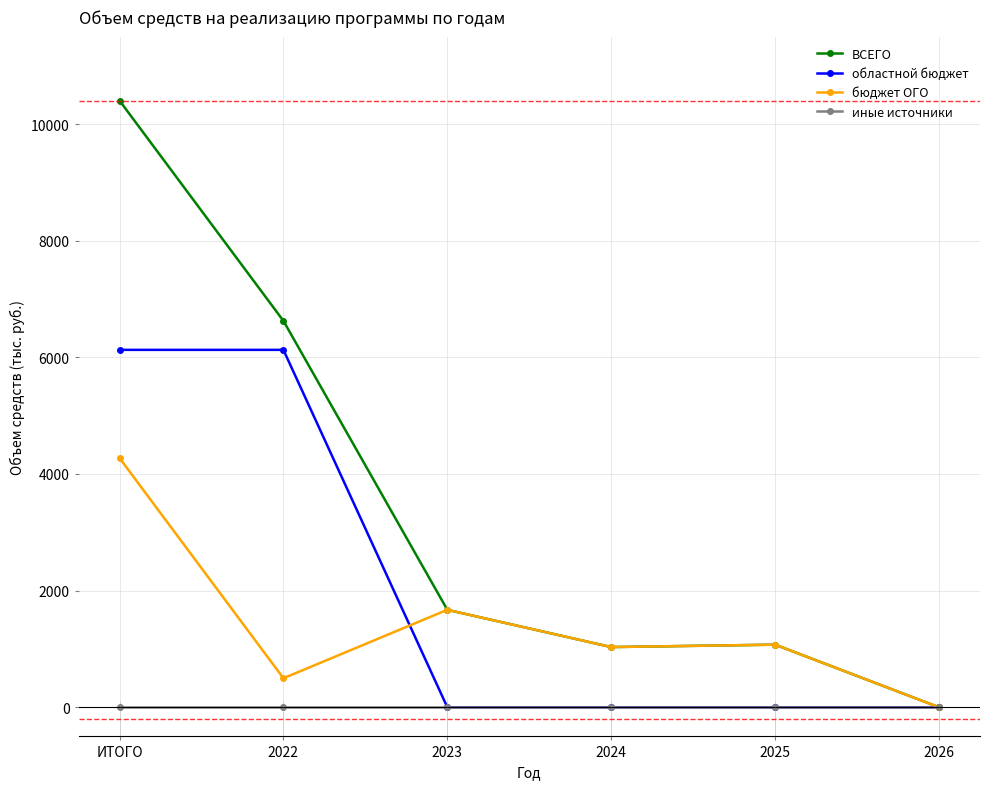

What is the value of the ВСЕГО point at the 4th from the left?

1032.1